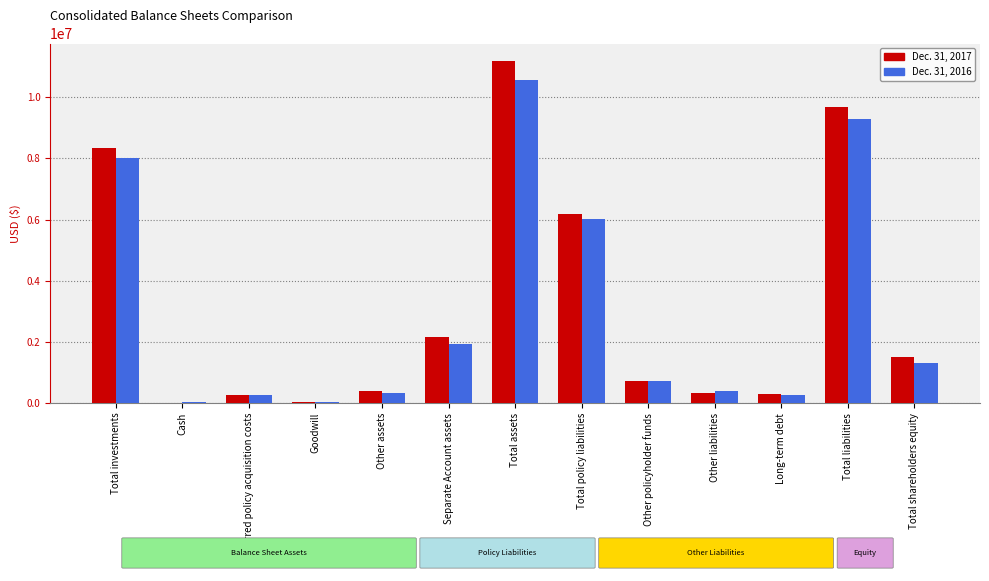

True or false: Dec. 31, 2017 has a value of 381182 at Other assets.

True